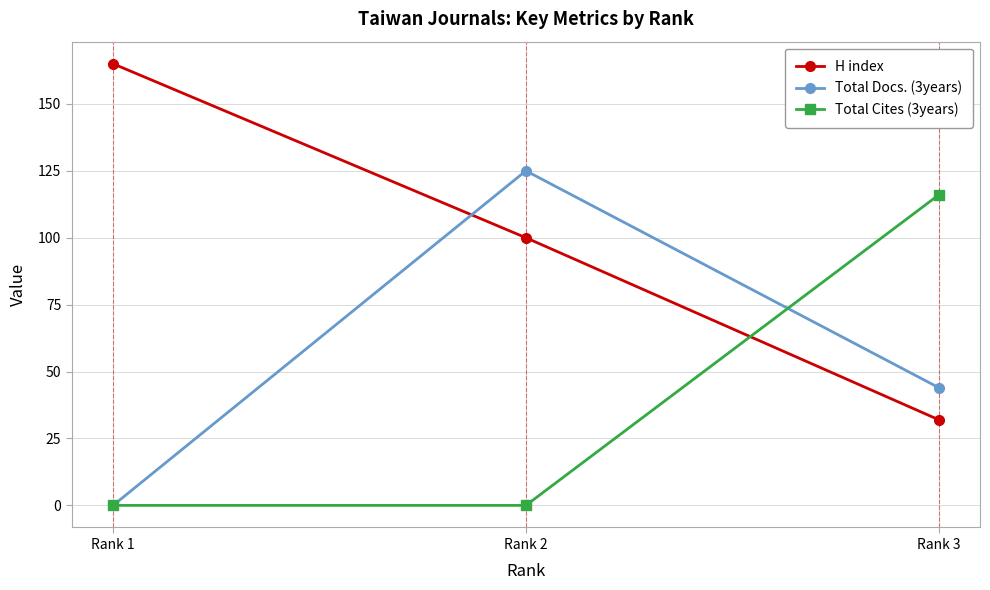

How many data points does each series have?

3